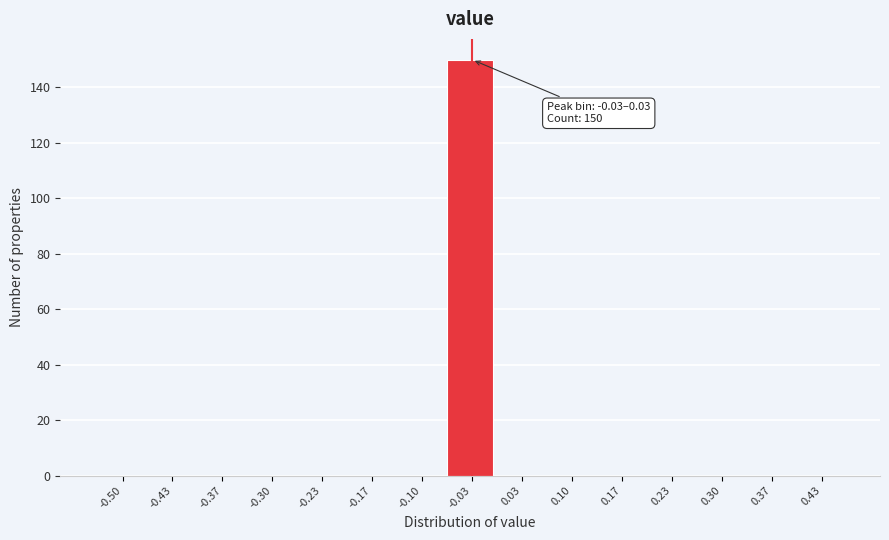

Reading left to right, list all the values displayed in this chart.

-0.50=0	-0.43=0	-0.37=0	-0.30=0	-0.23=0	-0.17=0	-0.10=0	-0.03=150	0.03=0	0.10=0	0.17=0	0.23=0	0.30=0	0.37=0	0.43=0